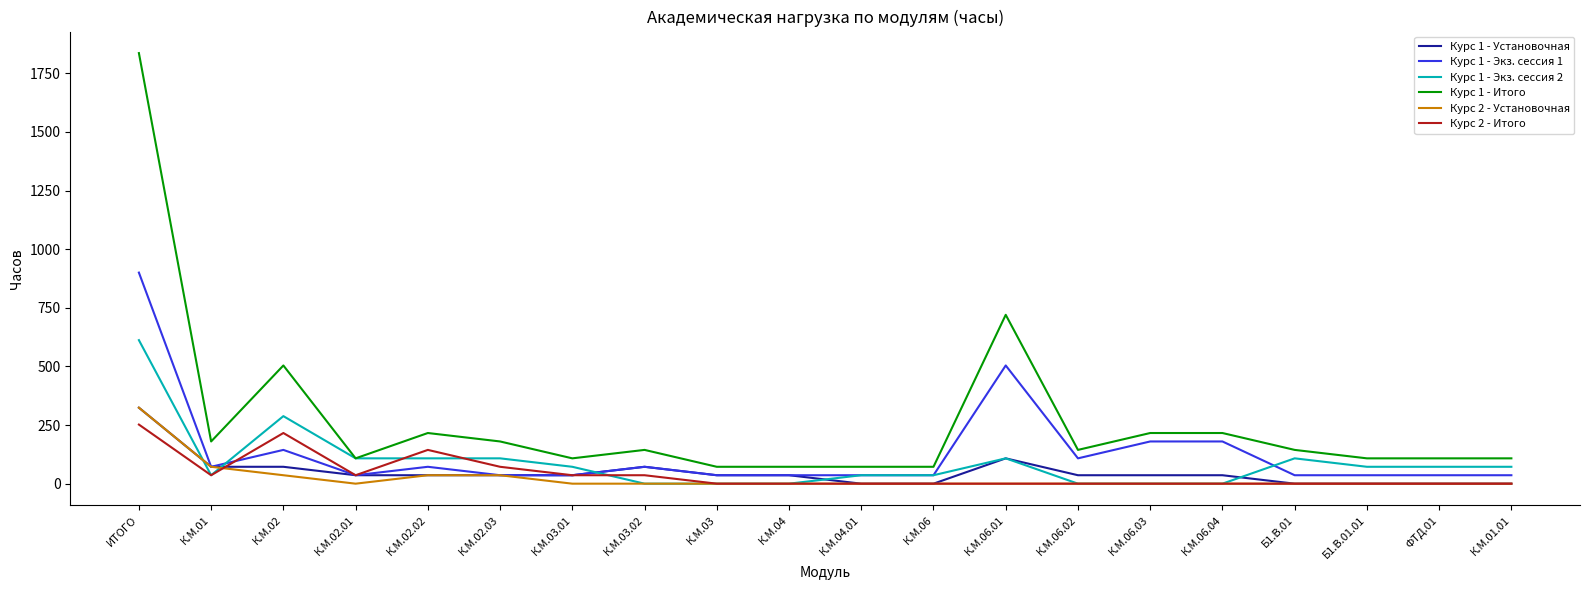

Is it true that Курс 1 - Экз. сессия 2 equals -350 at К.М.06.04?

False